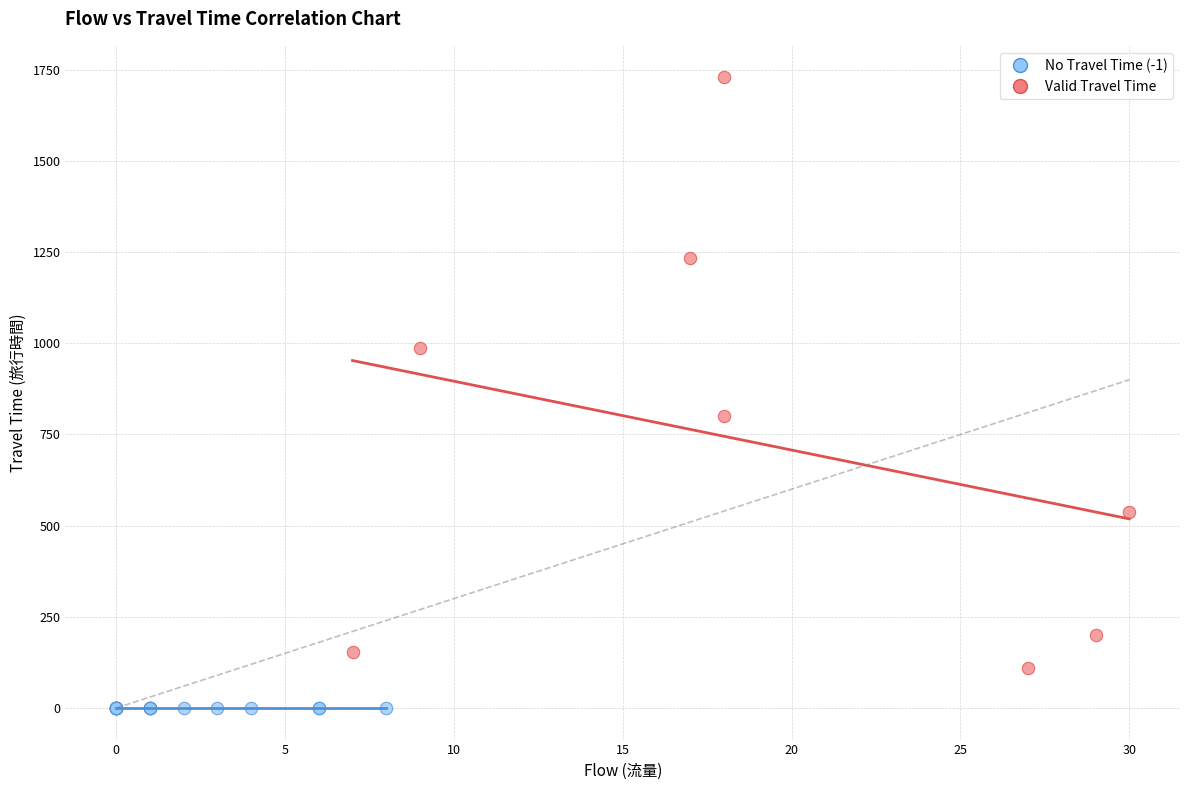

Which series reaches the maximum Y coordinate?

Valid Travel Time